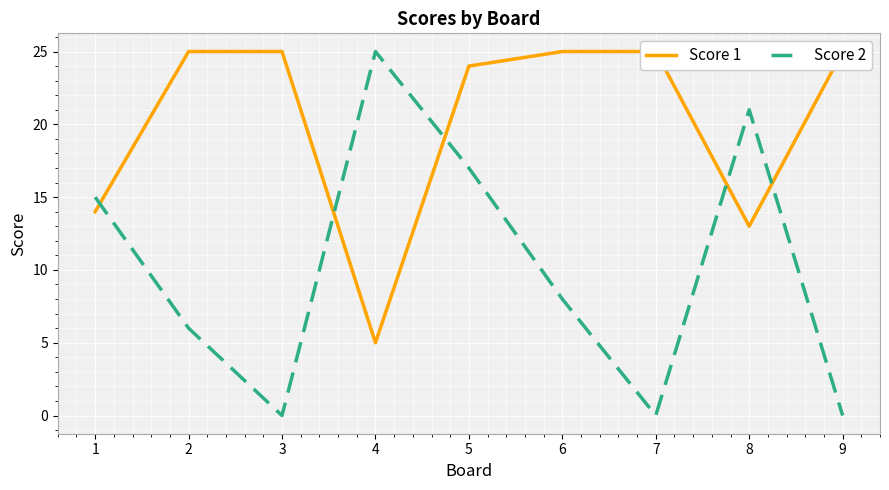

What is the value of the Score 1 point at the 9th from the left?

25